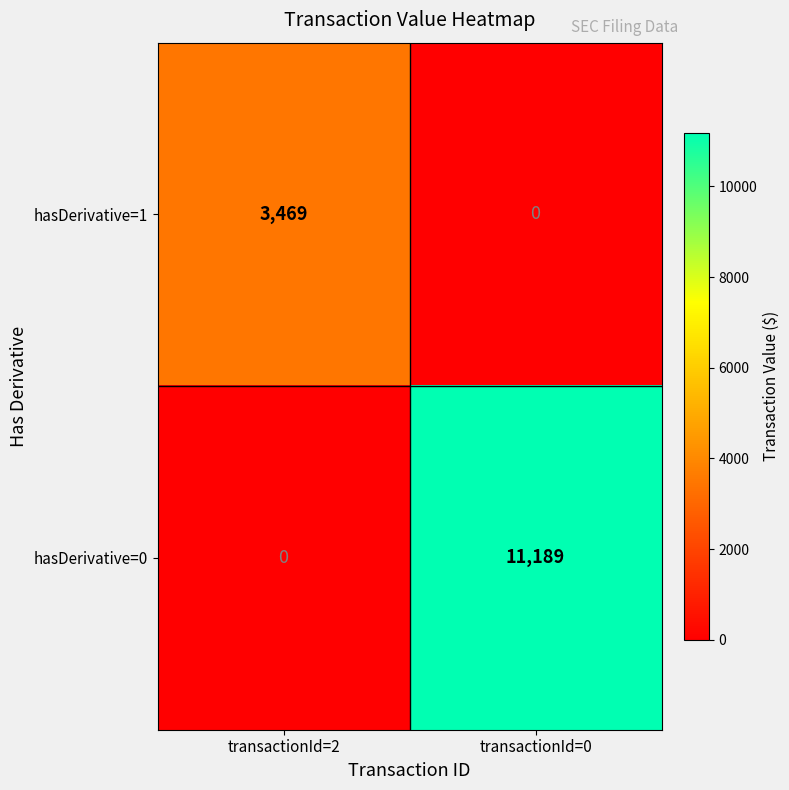

At transactionId=0, list the series in order from largest to smallest.

hasDerivative=0, hasDerivative=1